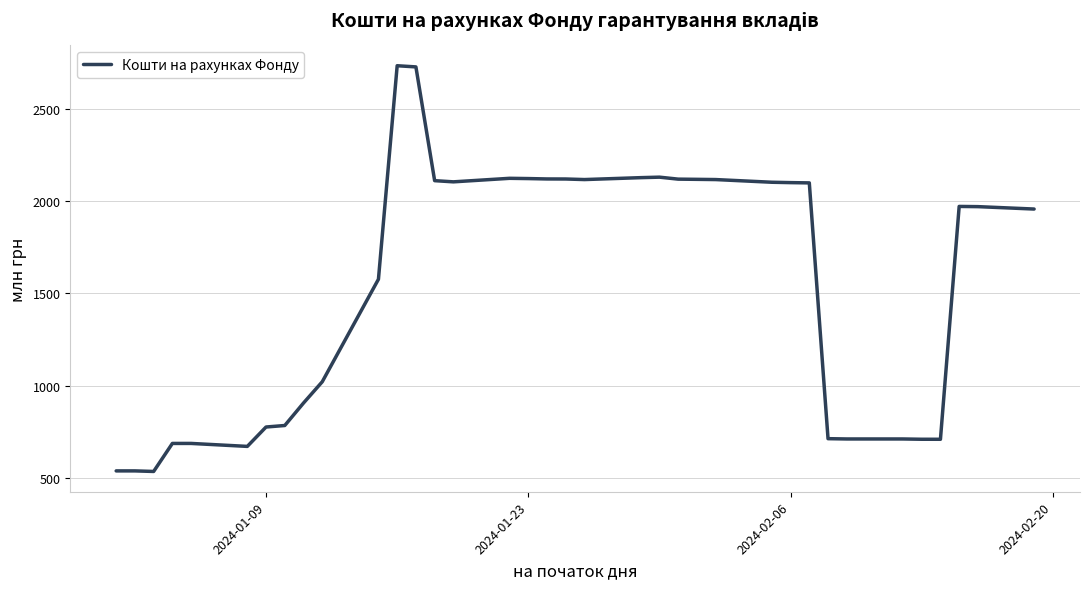

What is the greatest value displayed?

2731.6